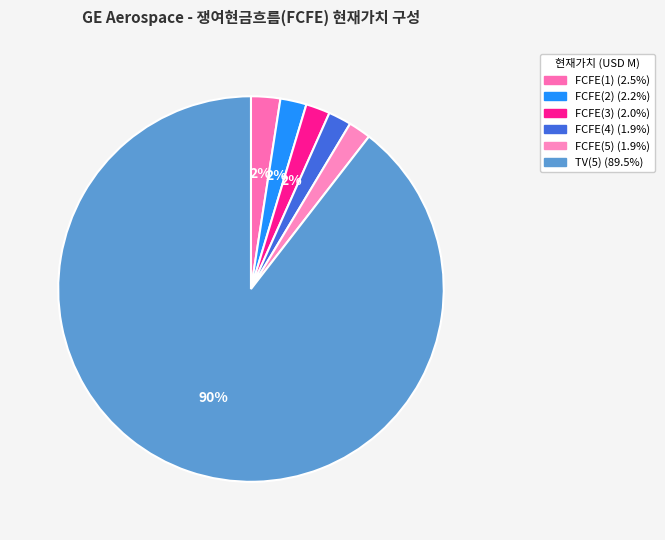

What percentage is the FCFE(5) slice, to the nearest percent?

2%